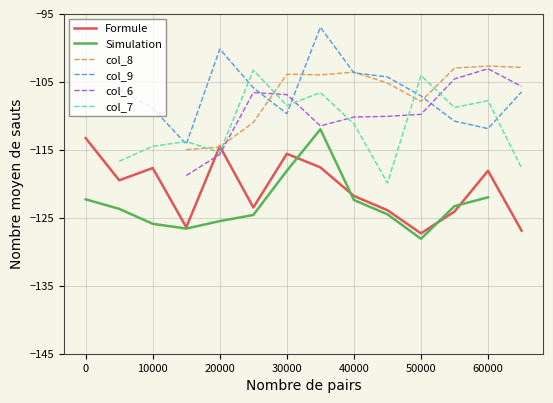

What is the lowest value of the Formule series?

-127.3